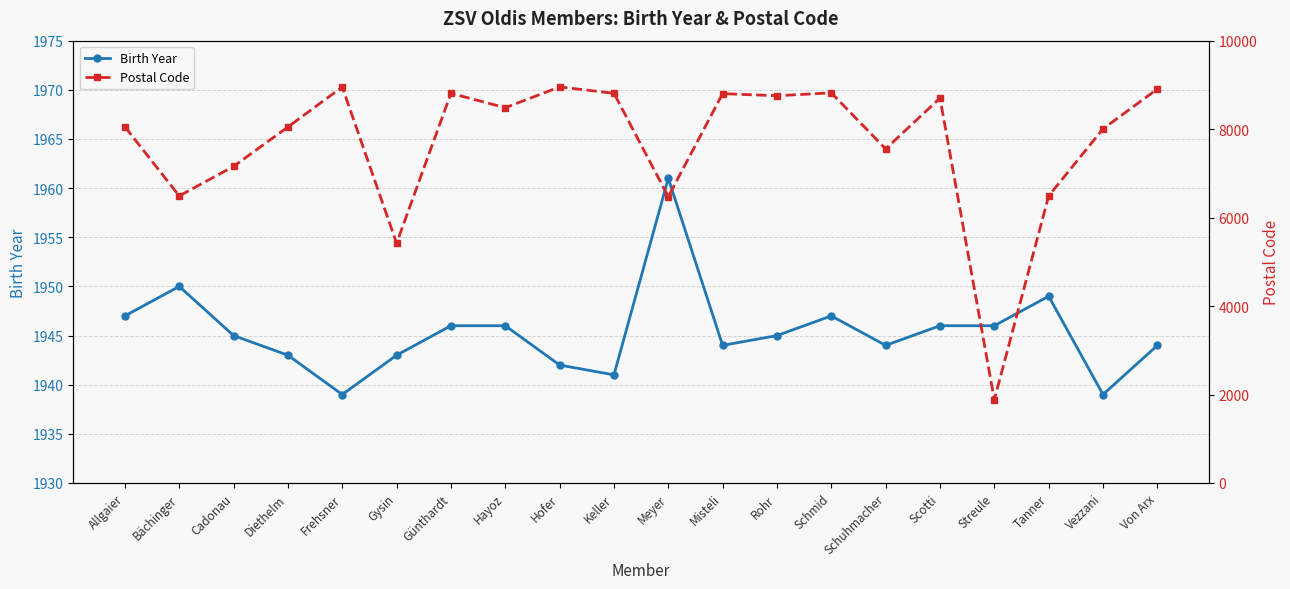

Rank the categories by Birth Year value from highest to lowest.

Meyer, Bächinger, Tanner, Allgaier, Schmid, Günthardt, Hayoz, Scotti, Streule, Cadonau, Rohr, Misteli, Schuhmacher, Von Arx, Diethelm, Gysin, Hofer, Keller, Frehsner, Vezzani